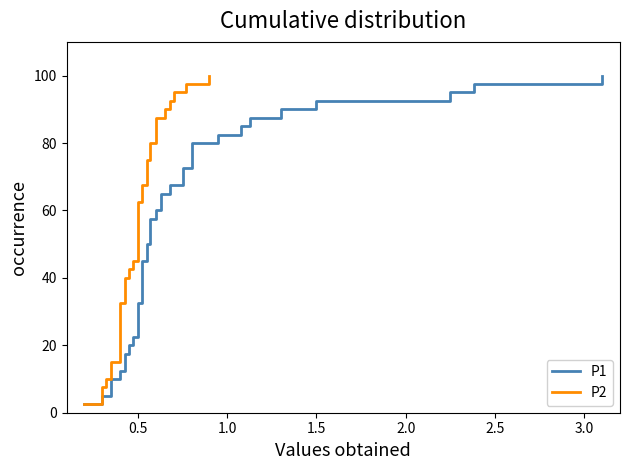

True or false: P1 and P2 cross at least once.

False